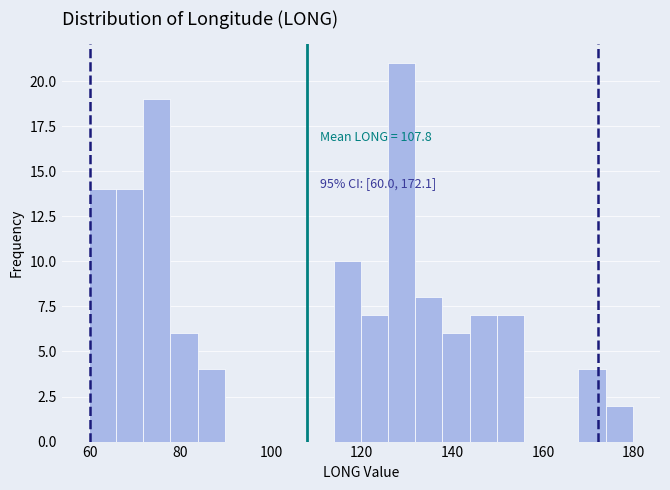

Around what value on the x-axis is the tallest bar? Give the approximate position of its centre, as read against the axis.

128